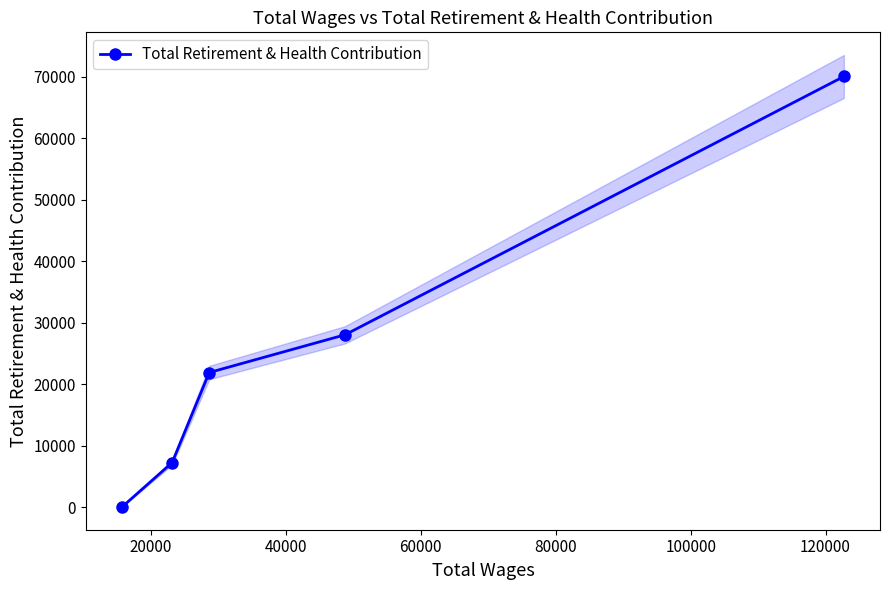

What is the highest value of the Total Retirement & Health Contribution series?

70051